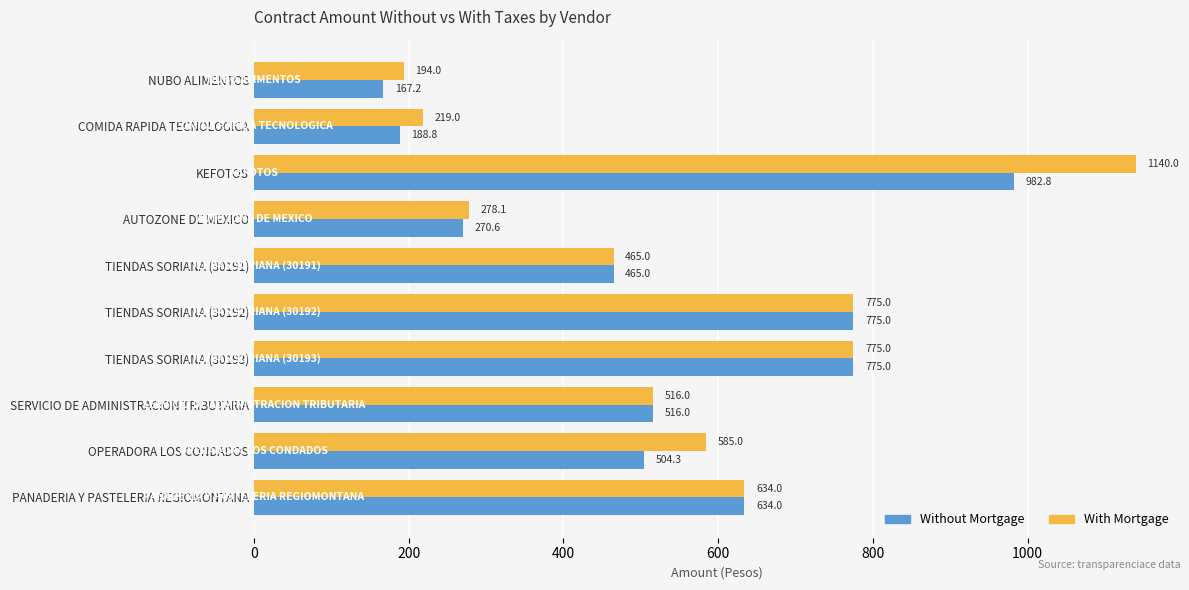

The value of With Mortgage at TIENDAS SORIANA (30193) is 775.0. True or false?

True